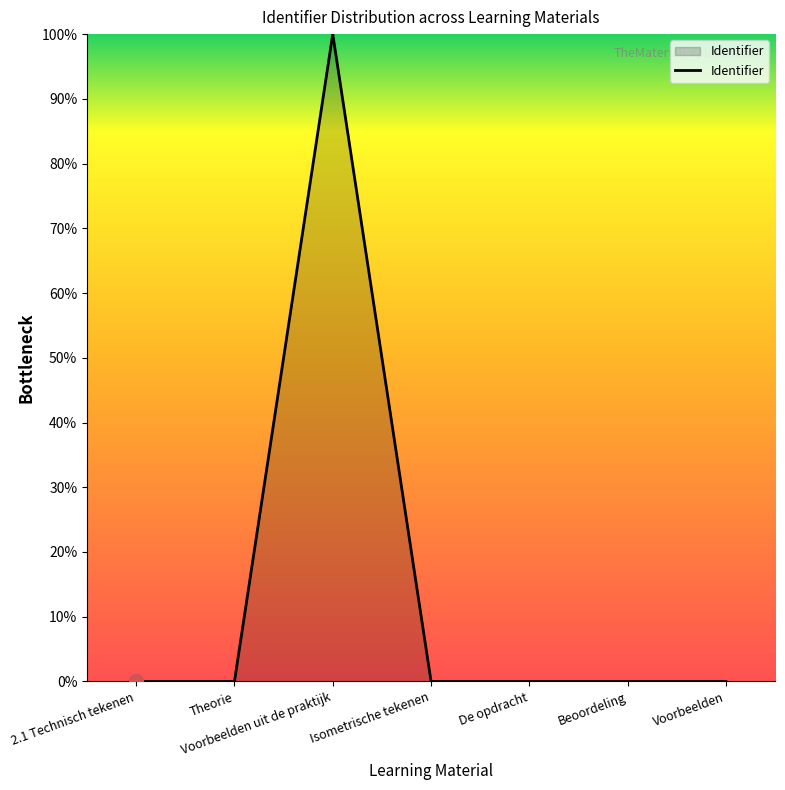

What is the difference between the maximum and second lowest values?

100.0